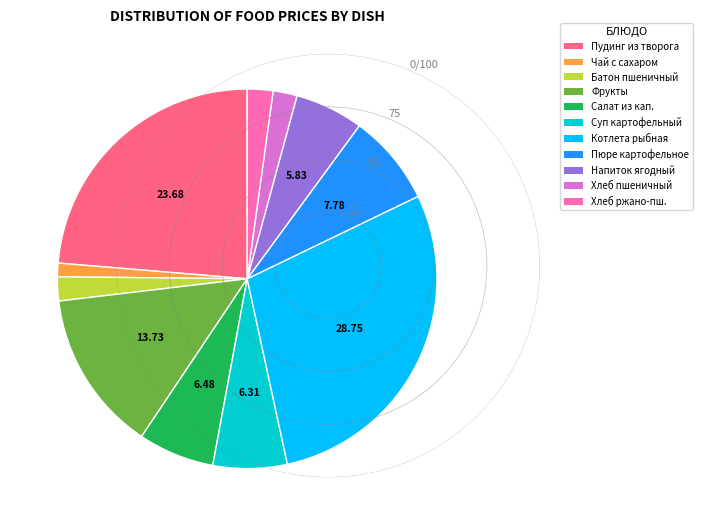

How many segments does this pie chart have?

11